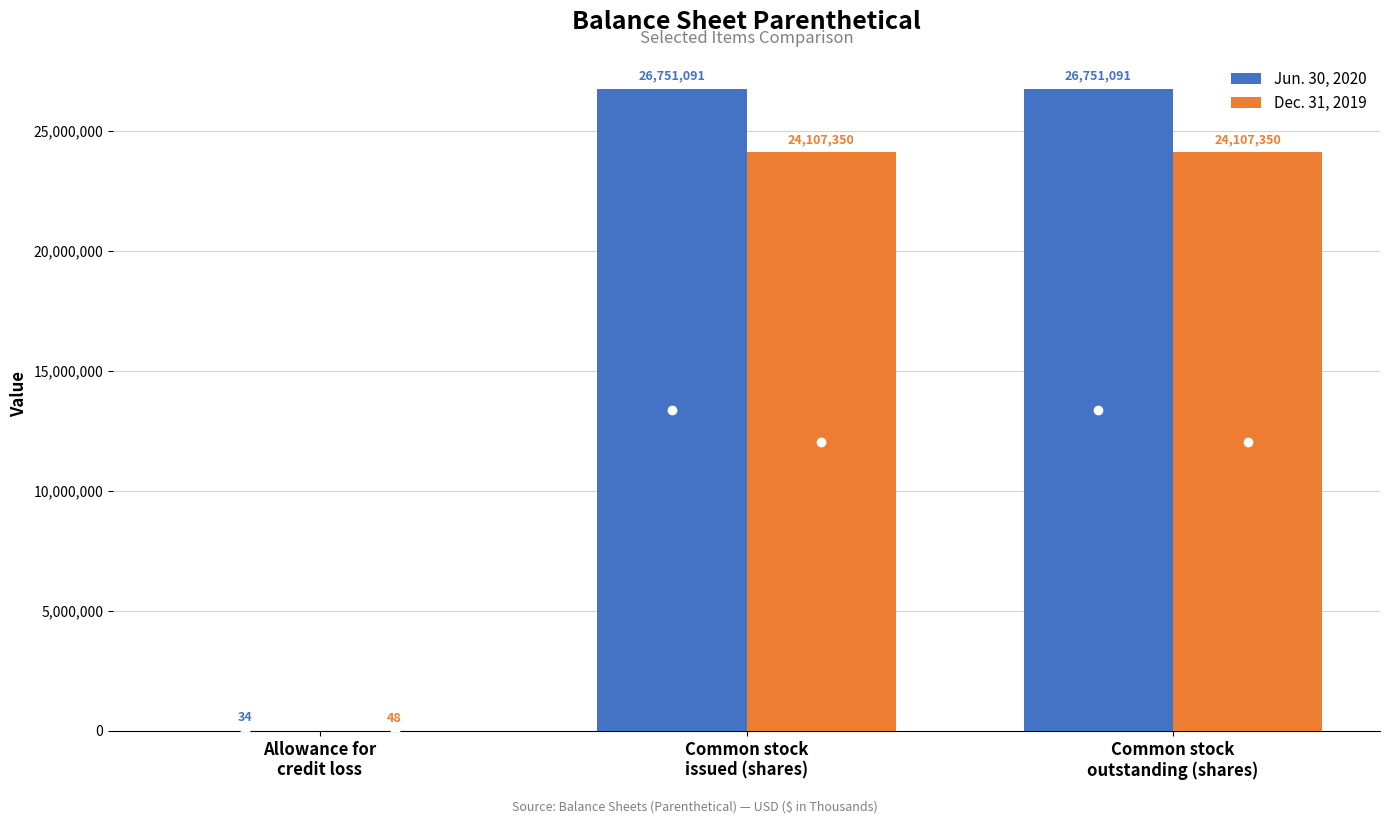

How many Jun. 30, 2020 values are between 34 and 26751091?

3